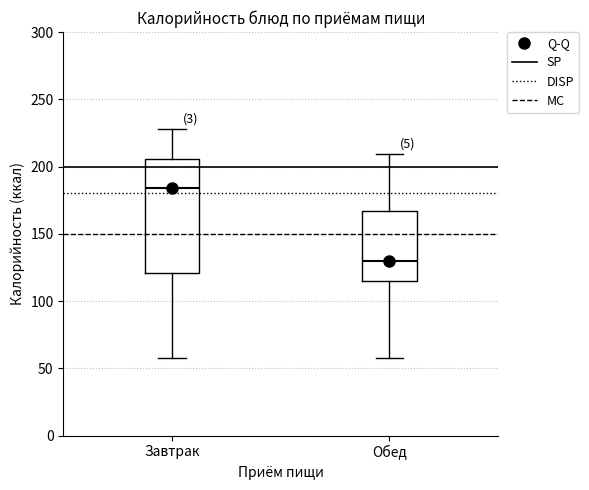

Where does the lower whisker of the box for Завтрак end on the y-axis? The values are not printed on the chart, so give them approximately, as read against the axis.

60